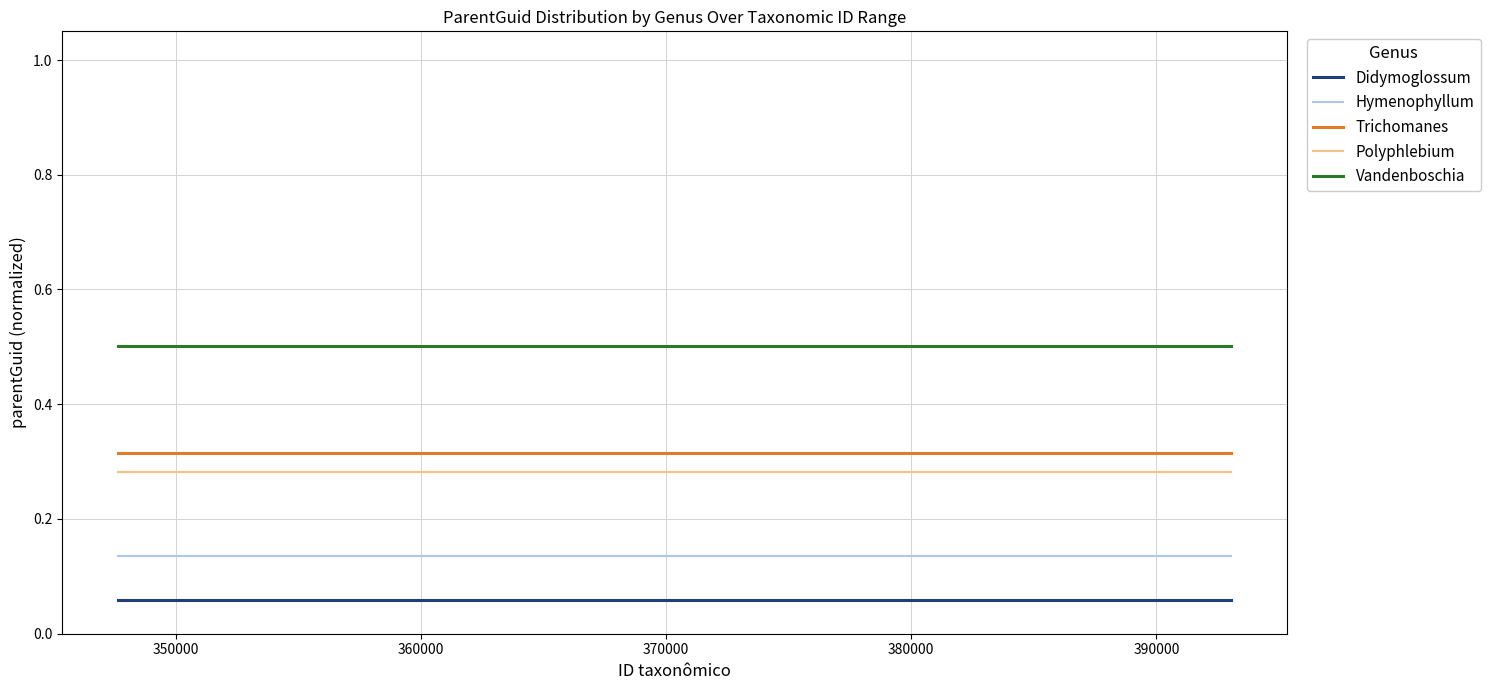

Which series has the largest total across all categories?

Vandenboschia